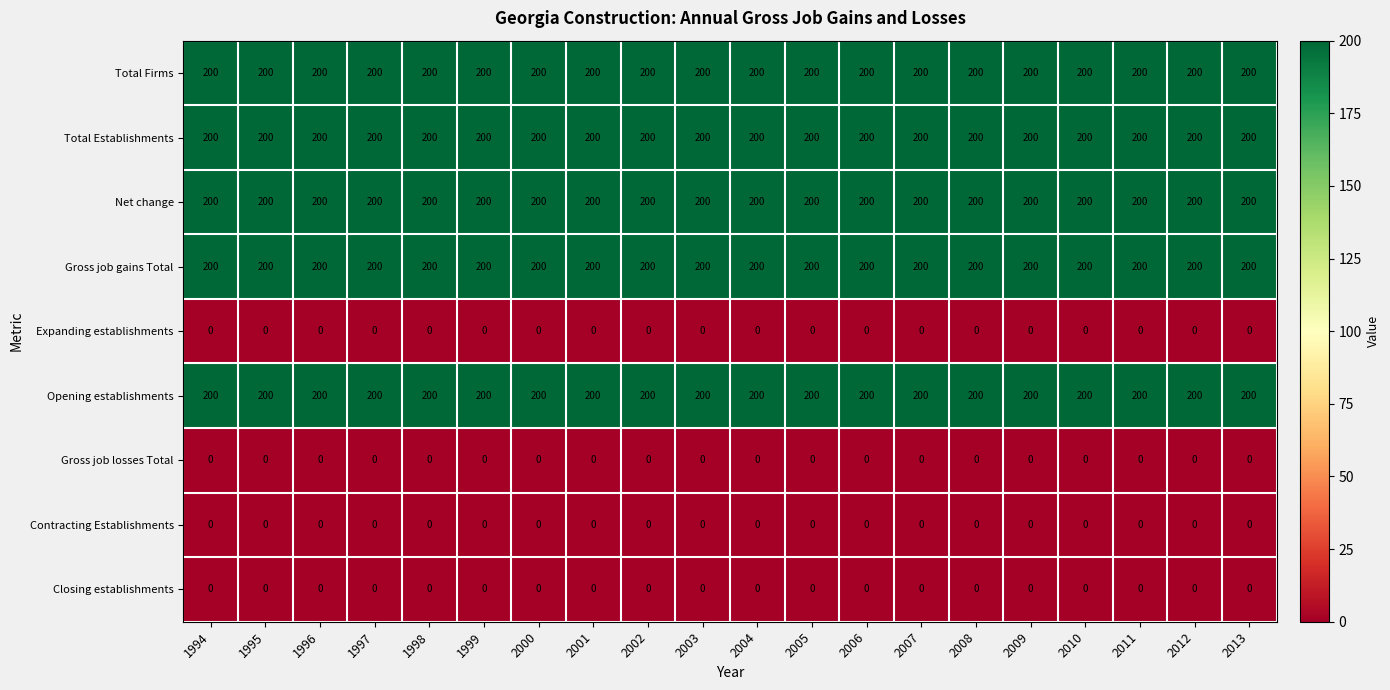

What is the maximum value shown in the chart?

200